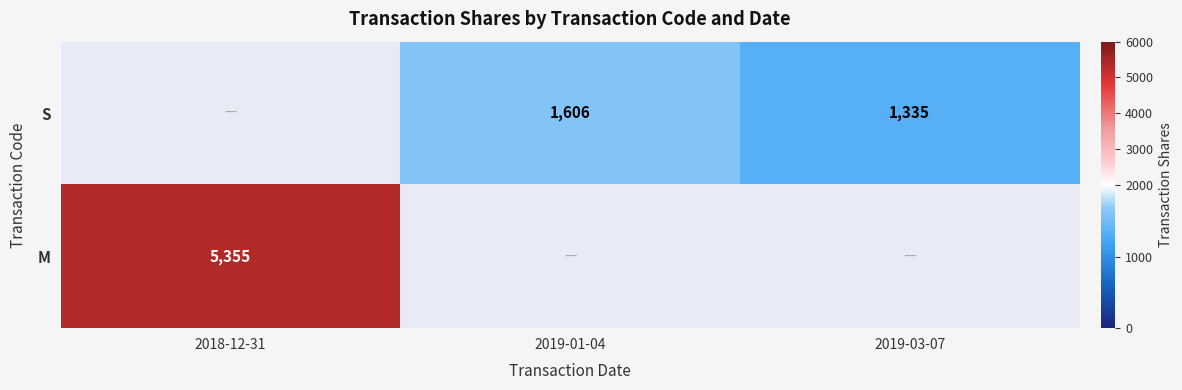

The S series shows 1335 at 2019-03-07. True or false?

True